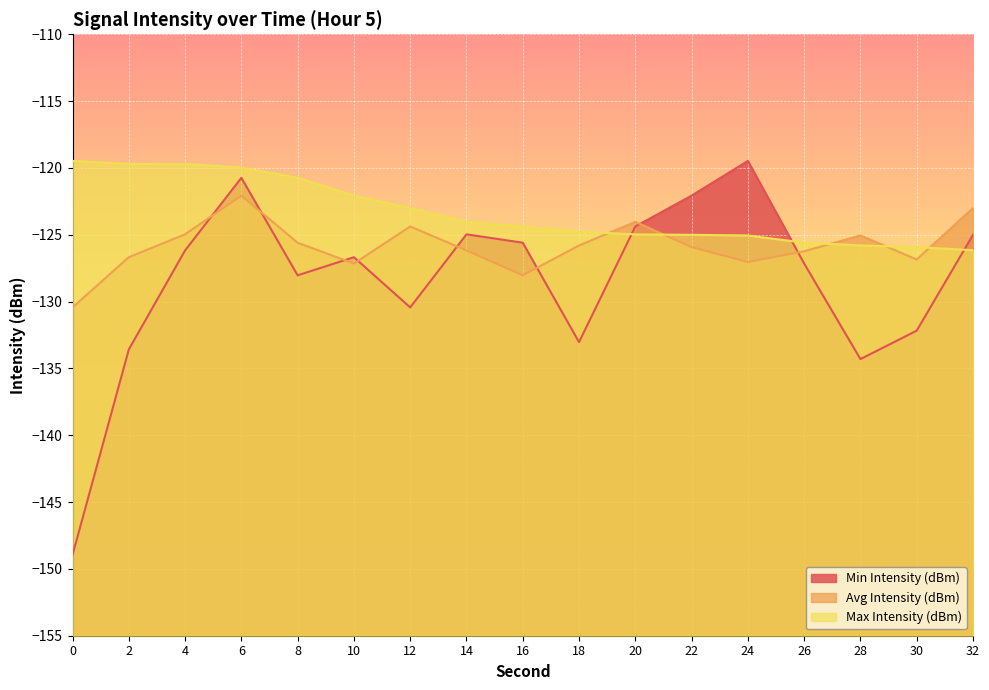

List the series in order of their peak value, lowest first.

Avg Intensity (dBm), Min Intensity (dBm), Max Intensity (dBm)